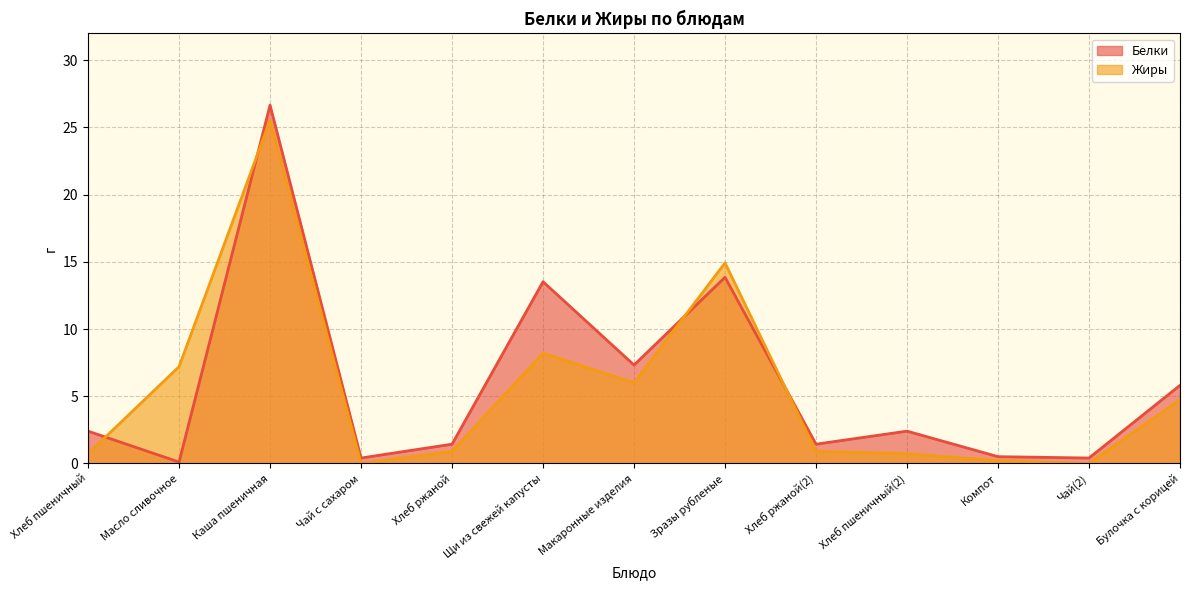

Which series ends up on top after the final intersection of Жиры and Белки?

Белки